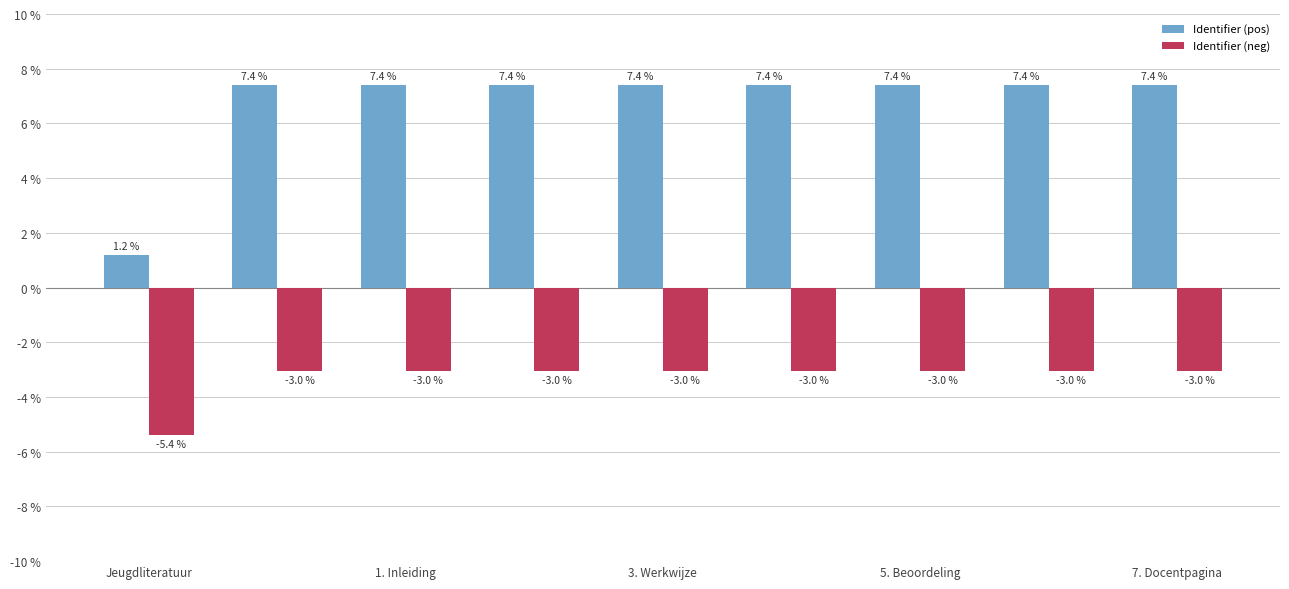

Which series has the largest range (max minus min)?

Identifier (pos)